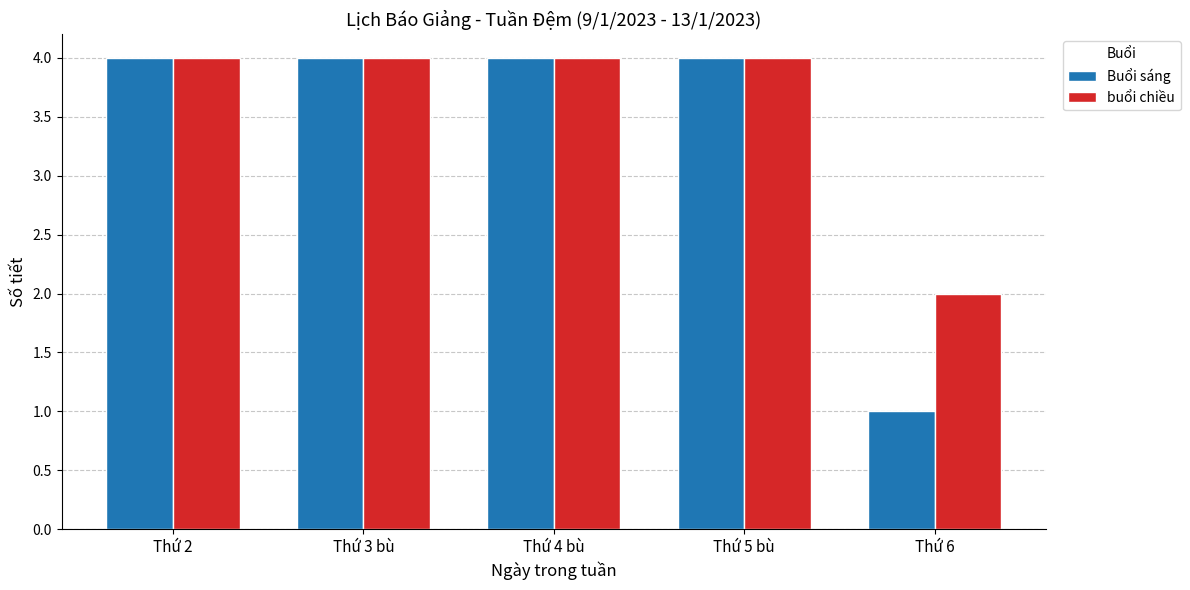

What are all the series names shown in the legend?

Buổi sáng, buổi chiều